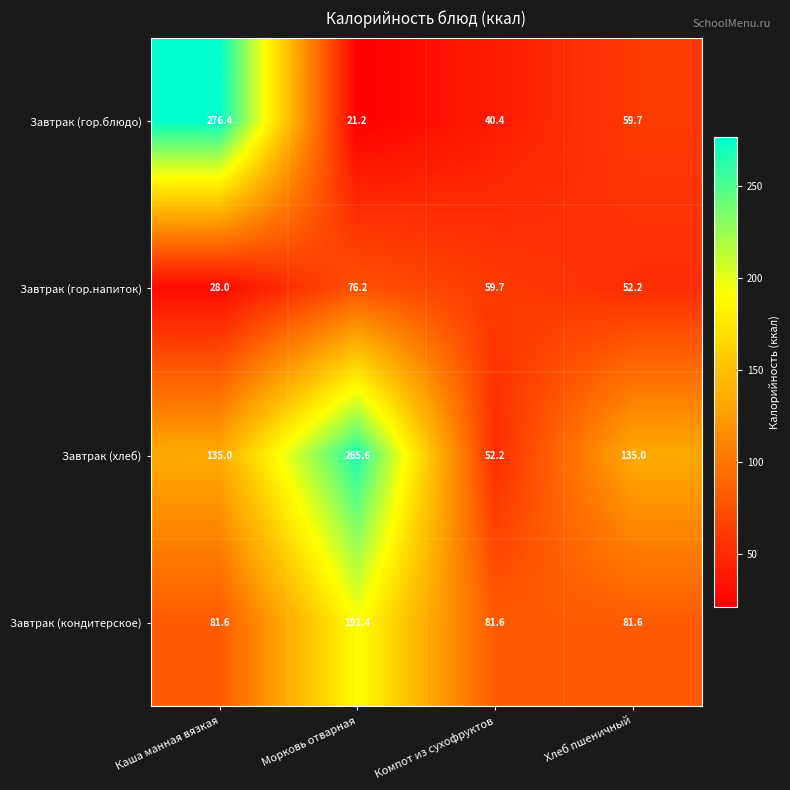

Which series has the widest spread of values?

Завтрак (гор.блюдо)